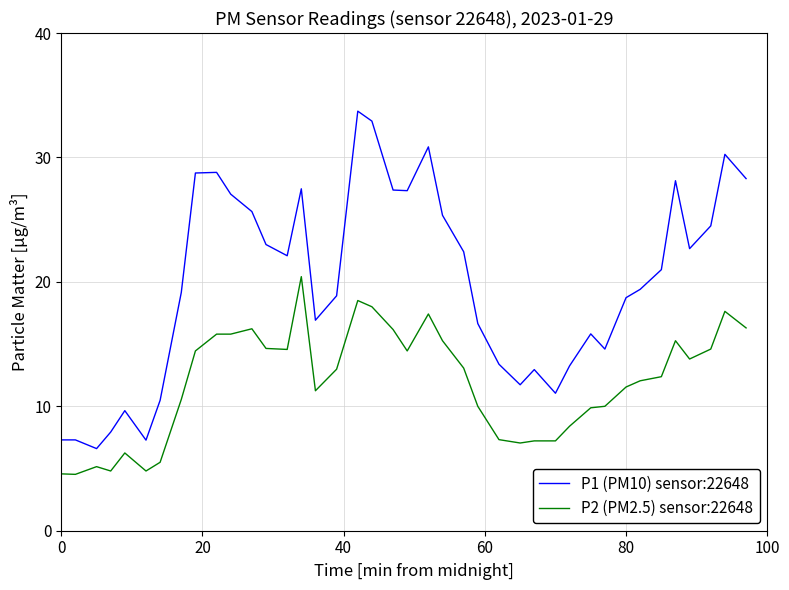

Which series has the largest total across all categories?

P1 (PM10) sensor:22648